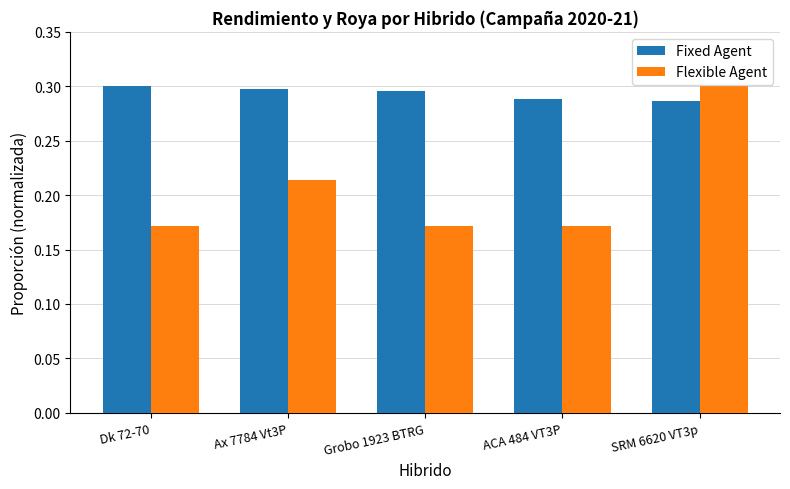

Is it true that Fixed Agent equals 0.4 at SRM 6620 VT3p?

False